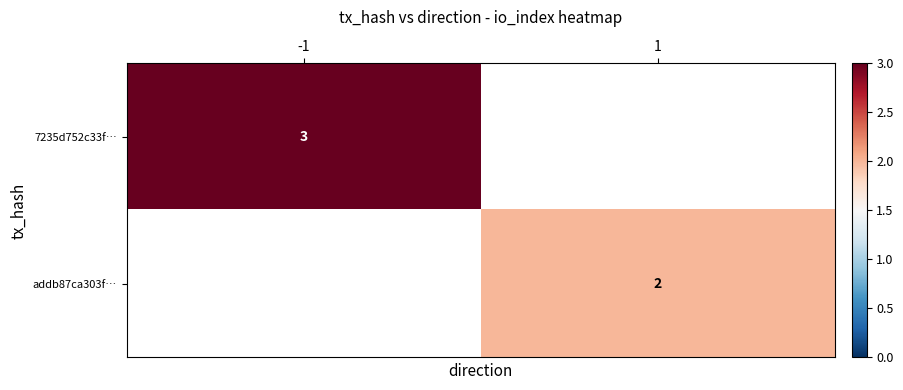

Is the value of 7235d752c33f… at -1 greater than the value of addb87ca303f… at 1?

Yes